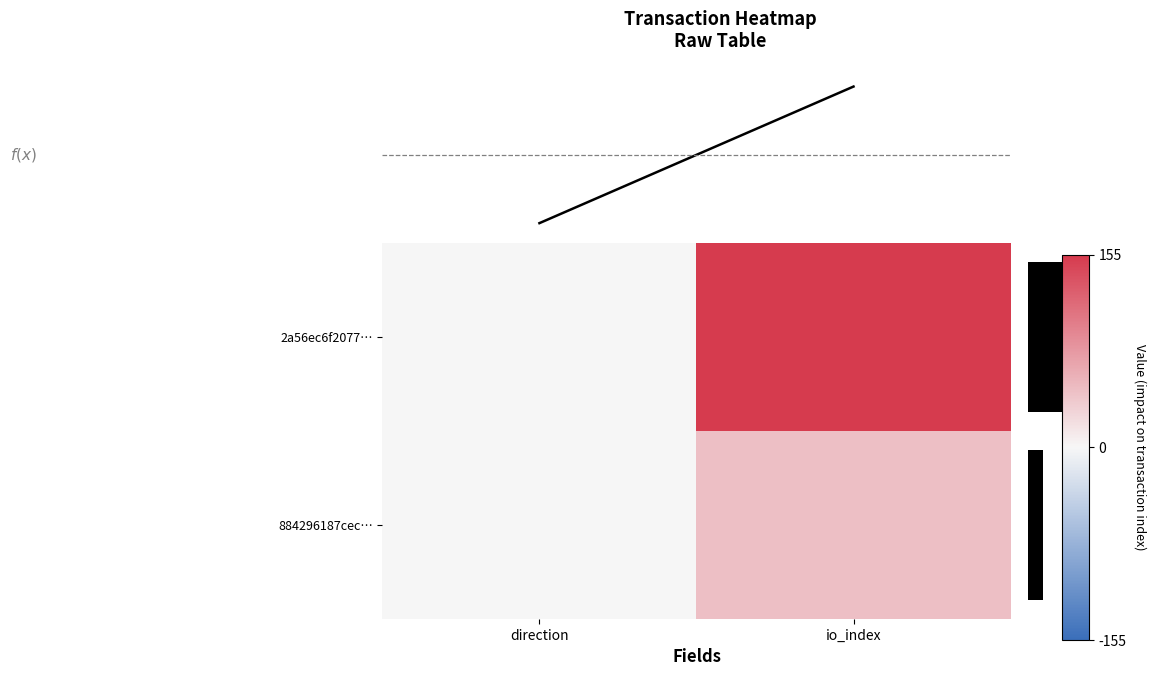

What is the average value of the 884296187cec… series?

23.5